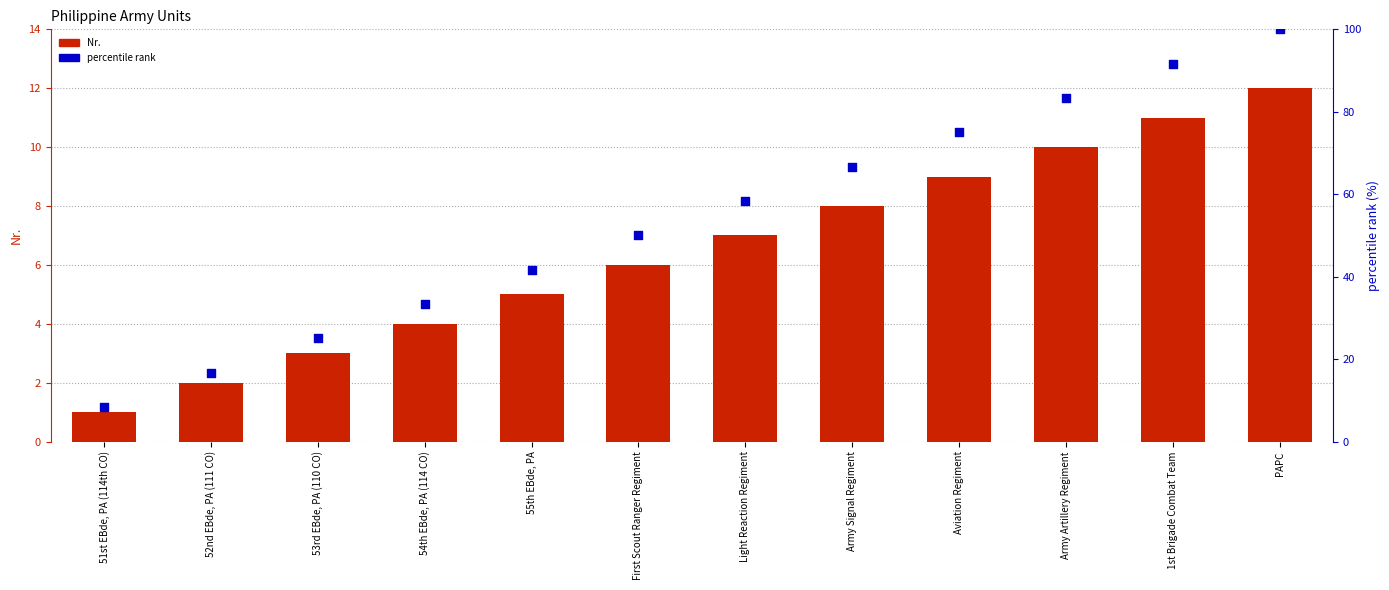

Is the value of percentile rank at 53rd EBde, PA (110 CO) greater than the value of Nr. at 54th EBde, PA (114 CO)?

Yes